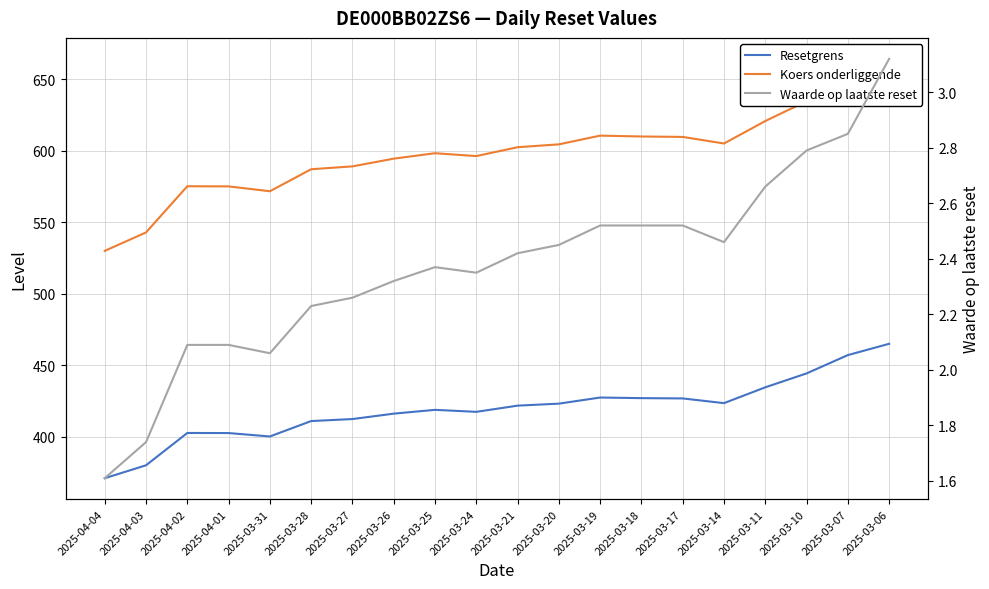

What is the label of the 10th point from the left?

2025-03-24